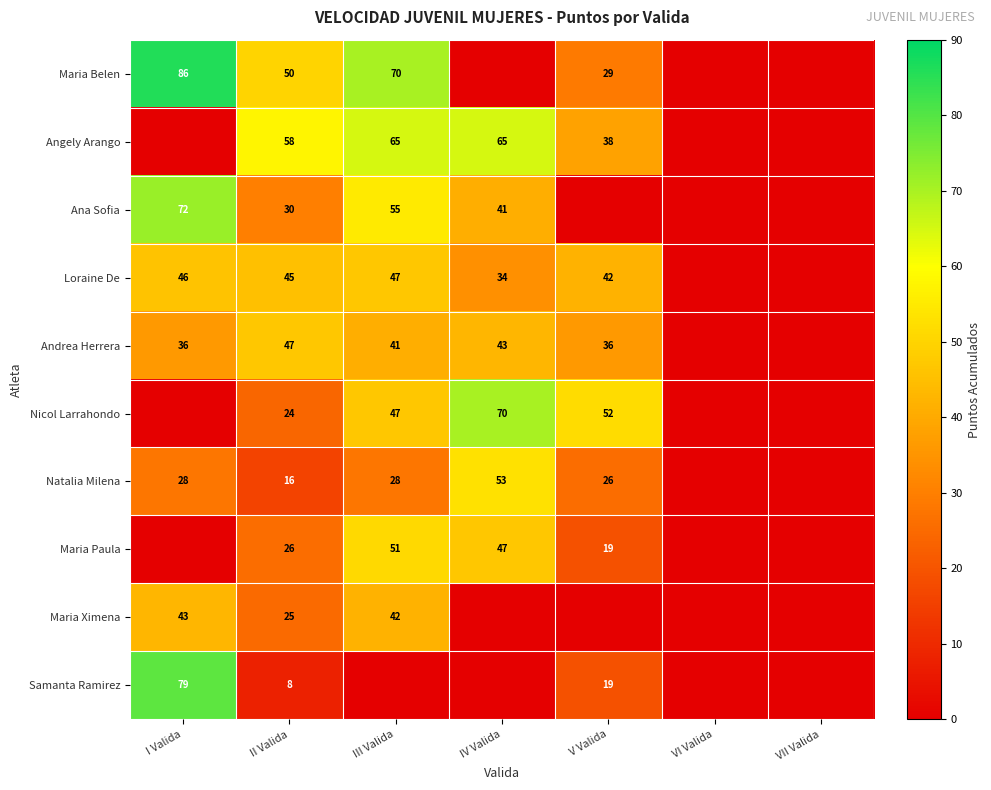

Which has a higher value, I Valida or VI Valida?

I Valida